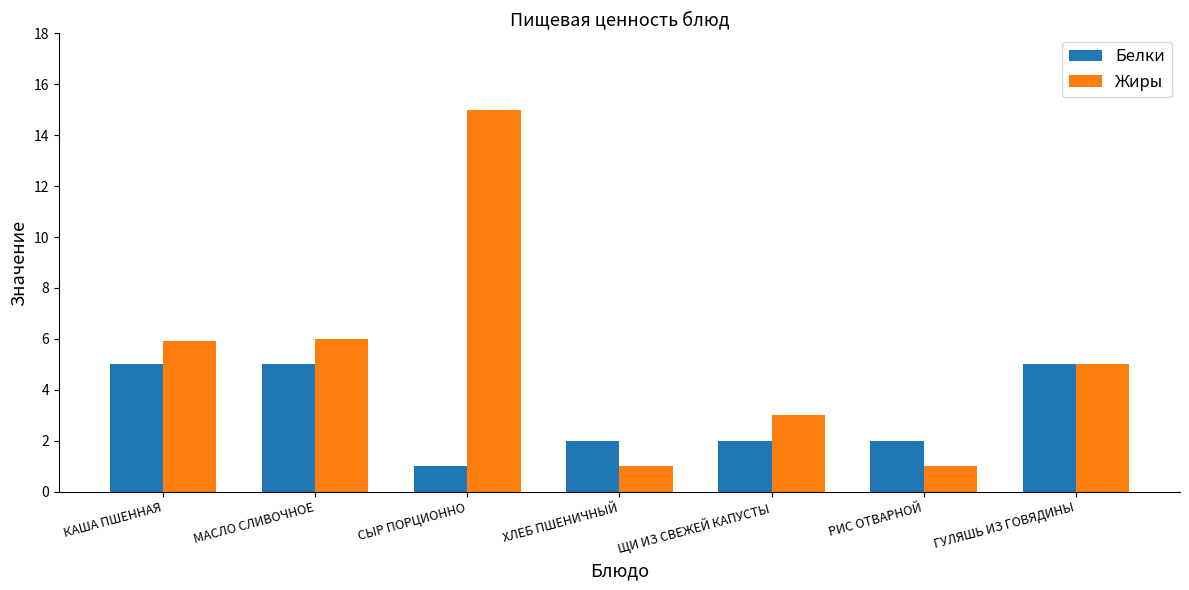

Rank the series at РИС ОТВАРНОЙ from highest to lowest value.

Белки, Жиры